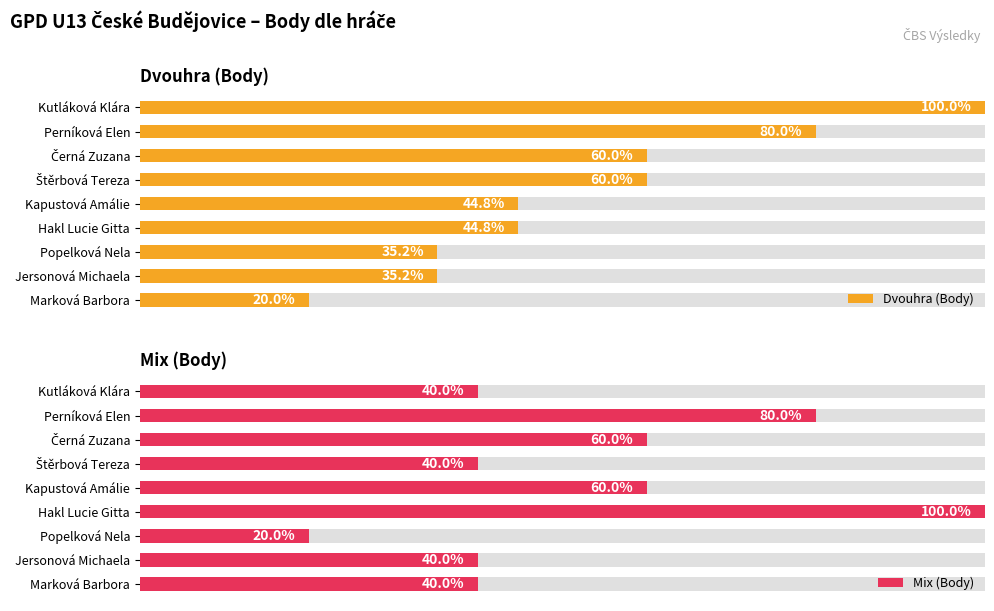

How many bars are there in total?

18